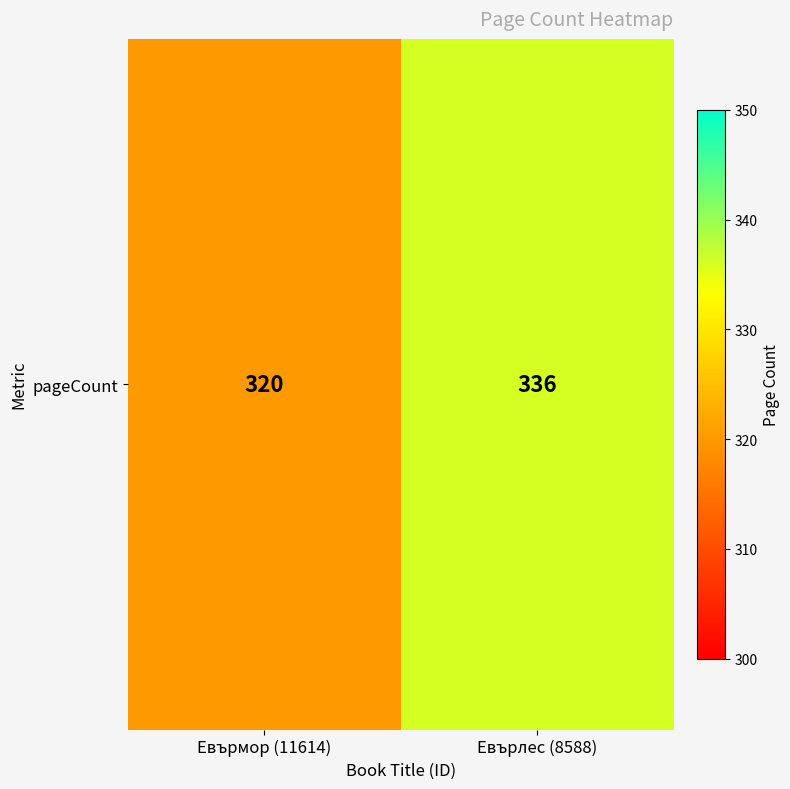

Between Евърлес (8588) and Евърмор (11614), which is larger?

Евърлес (8588)